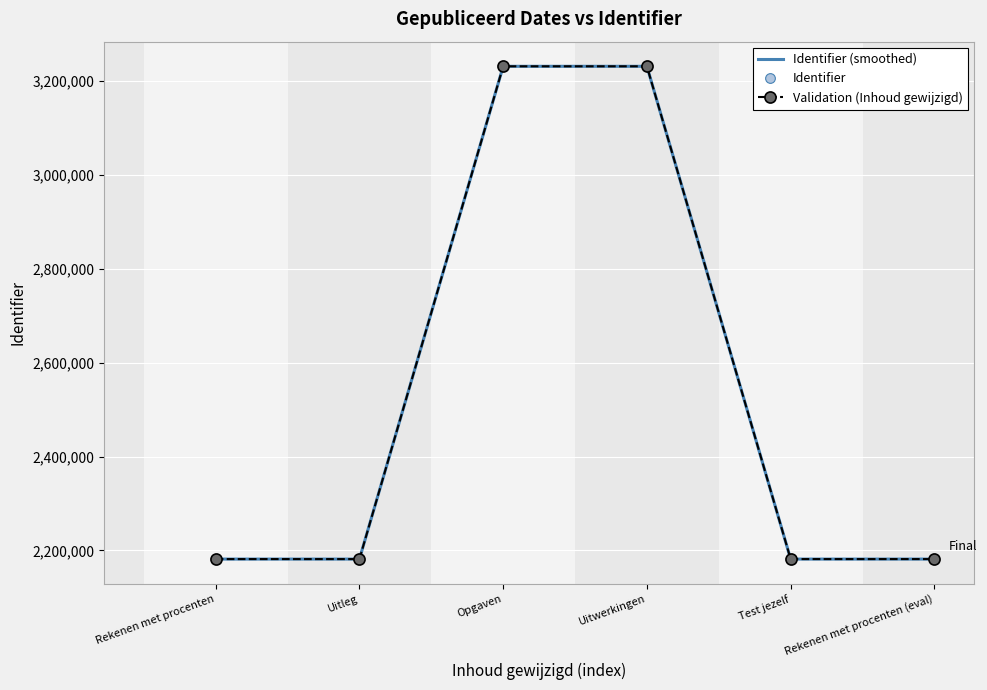

What is the label of the 3rd point from the left?

Opgaven